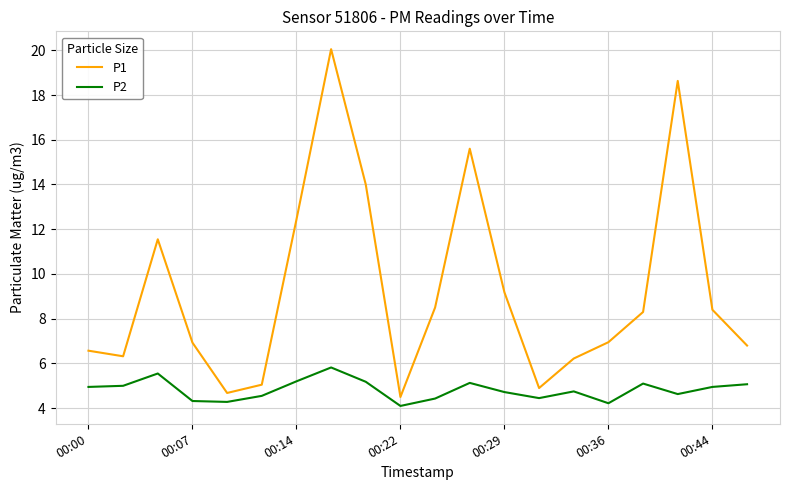

List the series in order of their overall mean, highest first.

P1, P2